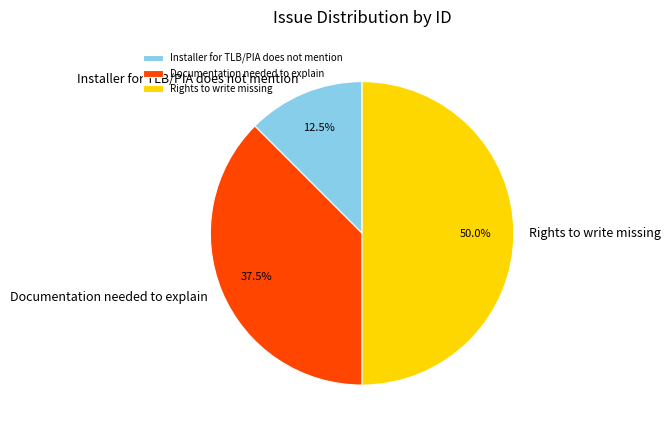

Does Installer for TLB/PIA does not mention account for over 50% of the chart?

No